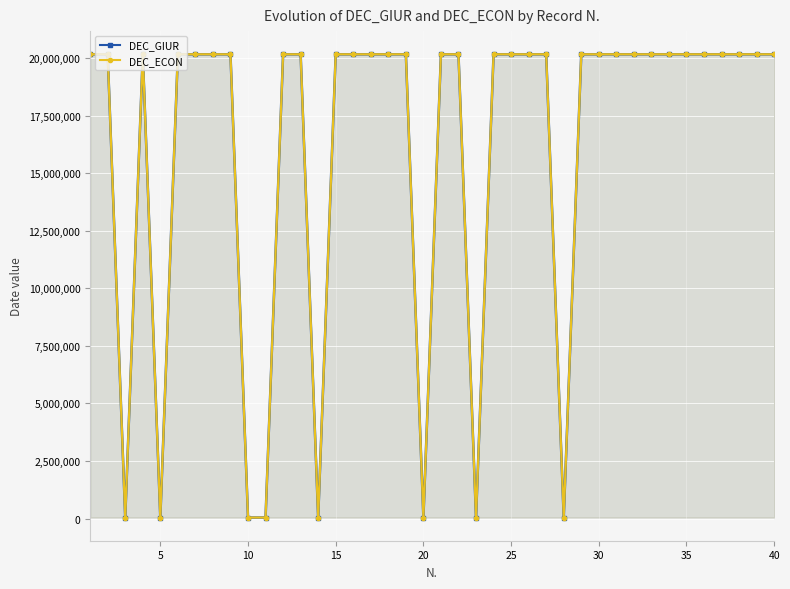

Reading left to right, transcribe all the data shown in this chart.

DEC_GIUR: 20170901	20170901	42614	20170901	42625	20170901	20170901	20170901	20170901	42248	42979	20170901	20170901	42979	20170901	20170901	20170901	20170901	20170901	42248	20170901	20170901	42979	20170901	20170901	20170901	20170901	42248	20170901	20170901	20170901	20170901	20170901	20170901	20170901	20170901	20170901	20170901	20170901	20170901
DEC_ECON: 20170901	20170901	42614	20170901	42614	20170901	20170901	20170901	20170901	42339	42979	20170901	20170901	42979	20170901	20170901	20170901	20170901	20170901	42248	20170901	20170901	42979	20170901	20170901	20170901	20170901	42979	20170901	20170901	20170901	20170901	20170901	20170901	20170901	20170901	20170901	20170901	20170901	20170901